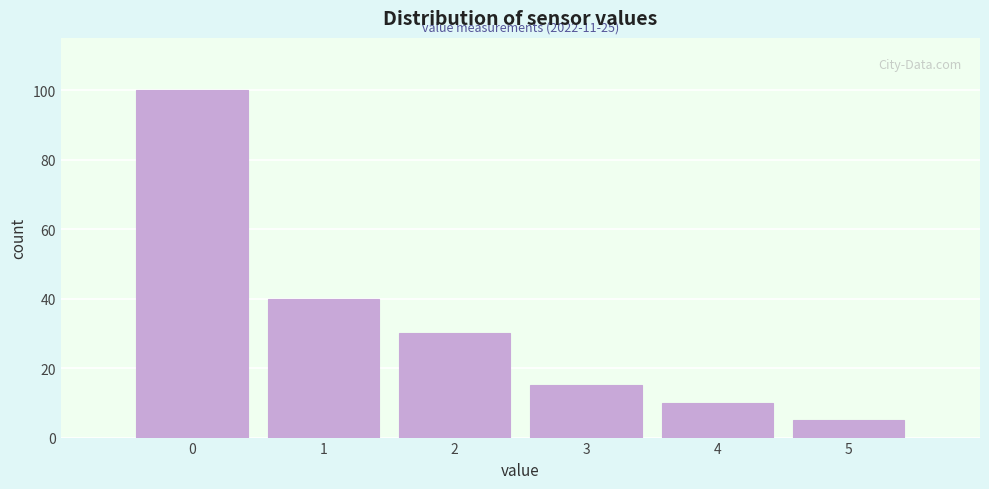

Reading right to left, extract all data points from this chart.

5	10	15	30	40	100